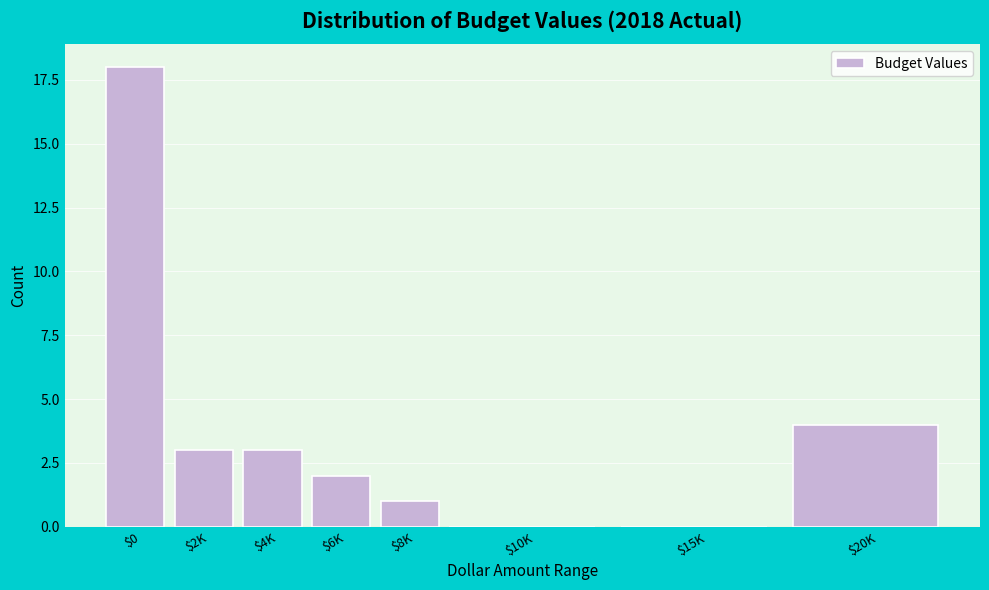

What is the greatest value displayed?

18